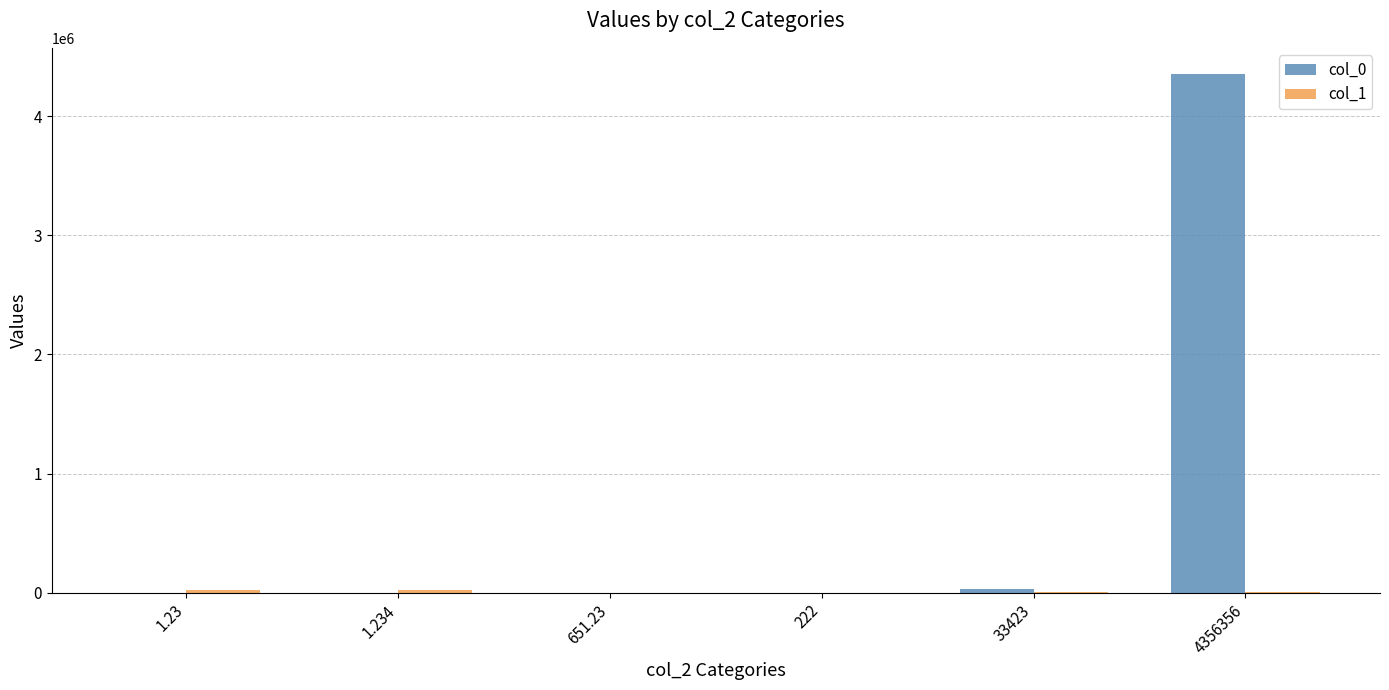

The value of col_0 at 4356356 is 2105905.6. True or false?

False